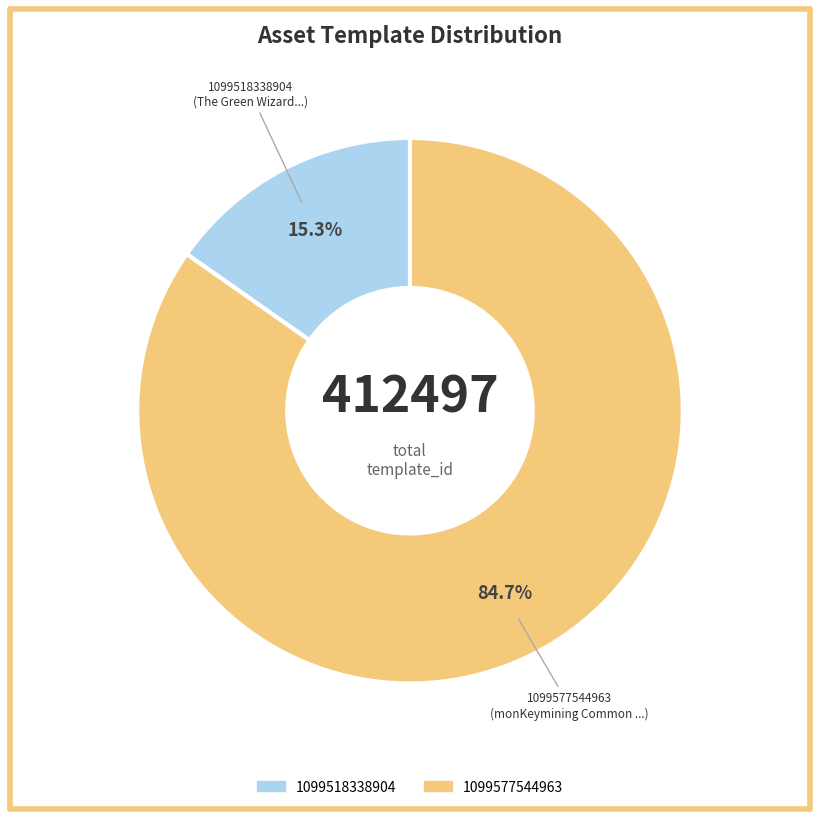

To the nearest percent, what portion does 1099518338904 represent?

15%